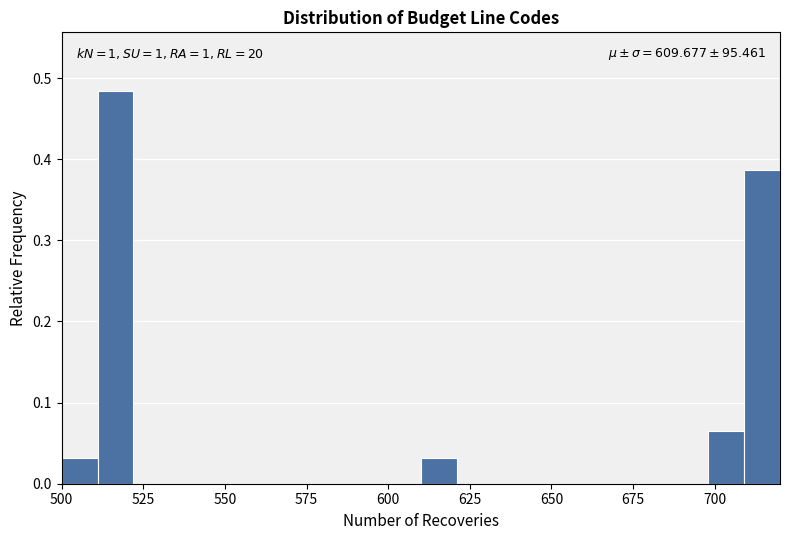

Read against the x-axis, roughly where is the centre of the tallest bar?

515